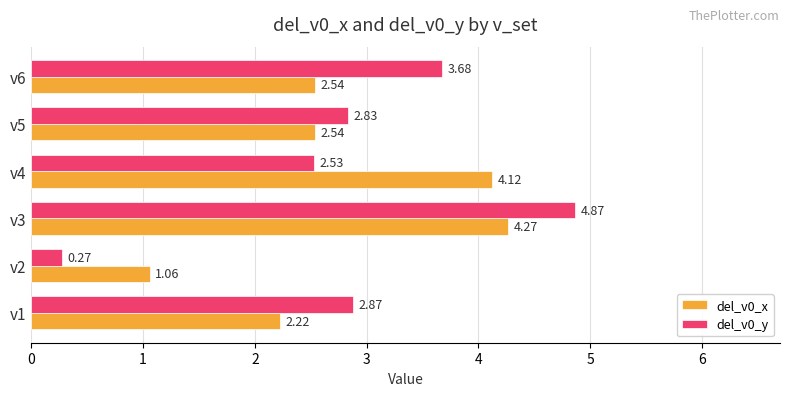

List the series in order of their peak value, highest first.

del_v0_y, del_v0_x